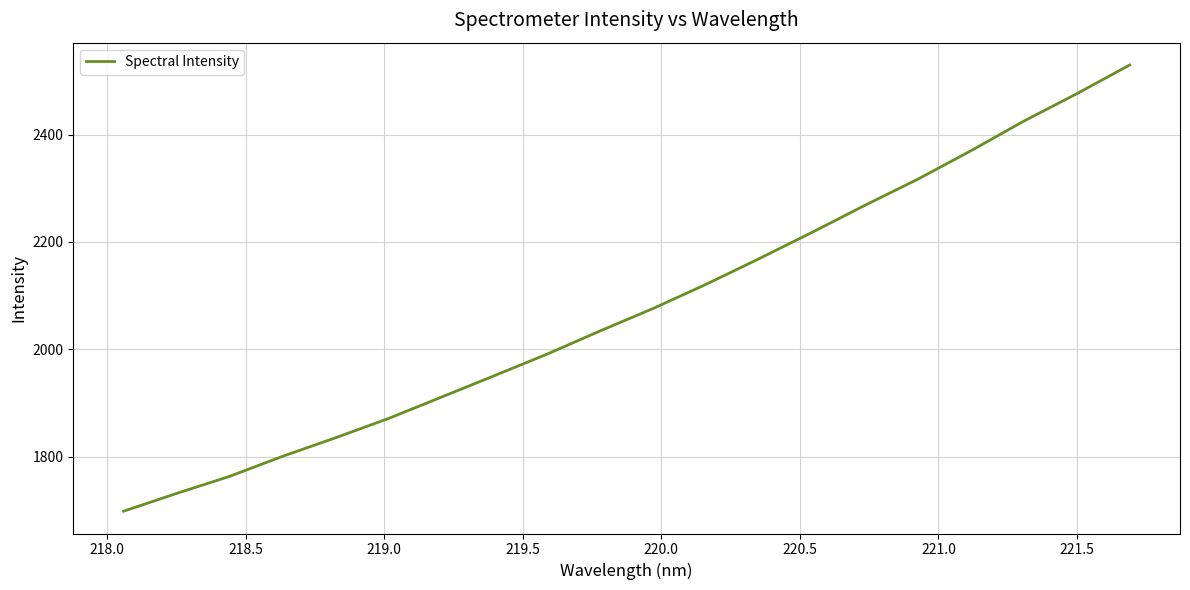

What is the minimum value shown in the chart?

1698.9